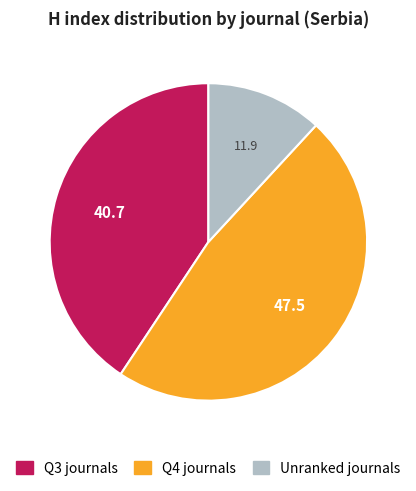

Combined, do Unranked journals and Q3 journals account for over 50%?

Yes